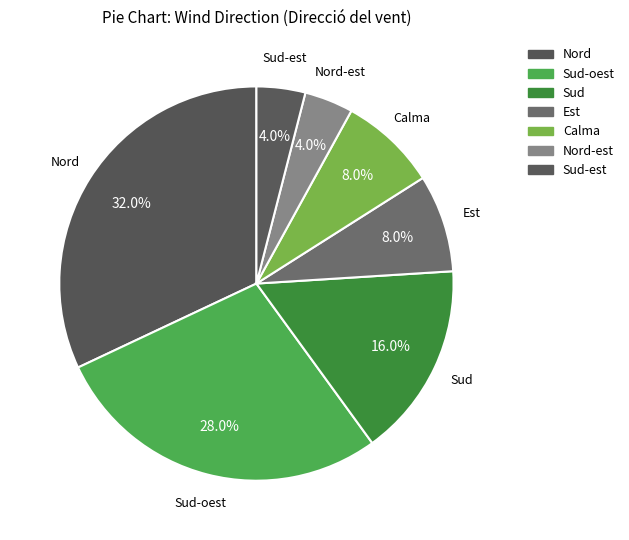

True or false: Calma accounts for 13% of the total.

False